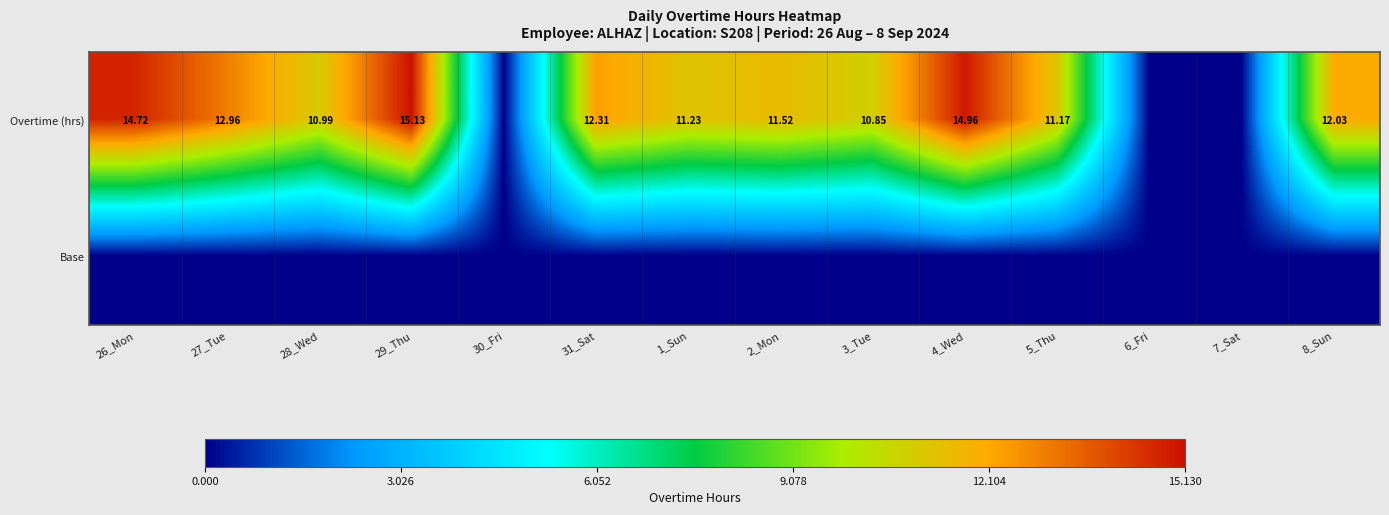

Rank the series at 2_Mon from highest to lowest value.

Overtime (hrs), Base